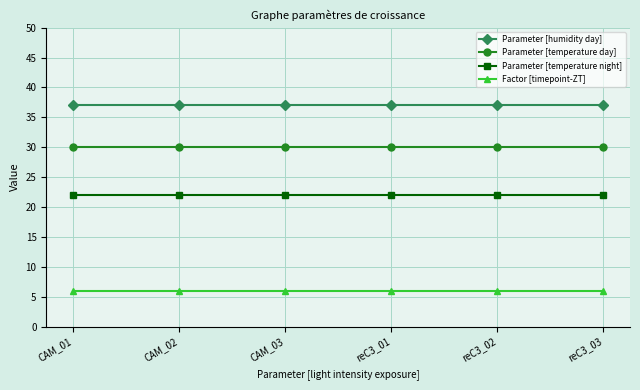

True or false: Factor [timepoint-ZT] and Parameter [temperature night] cross at least once.

False